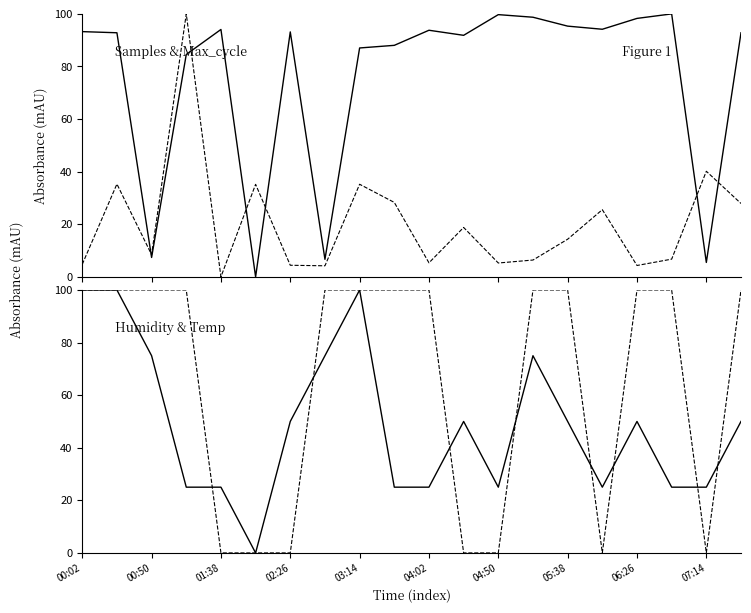

How many values in the Humidity series are below 49?

9